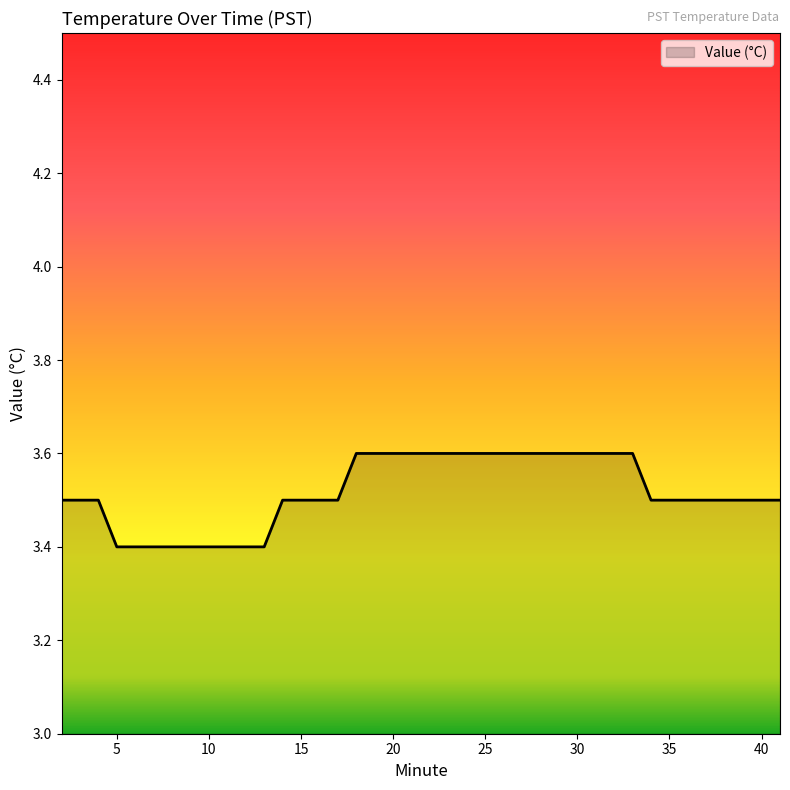

What is the sum of all values?

140.7